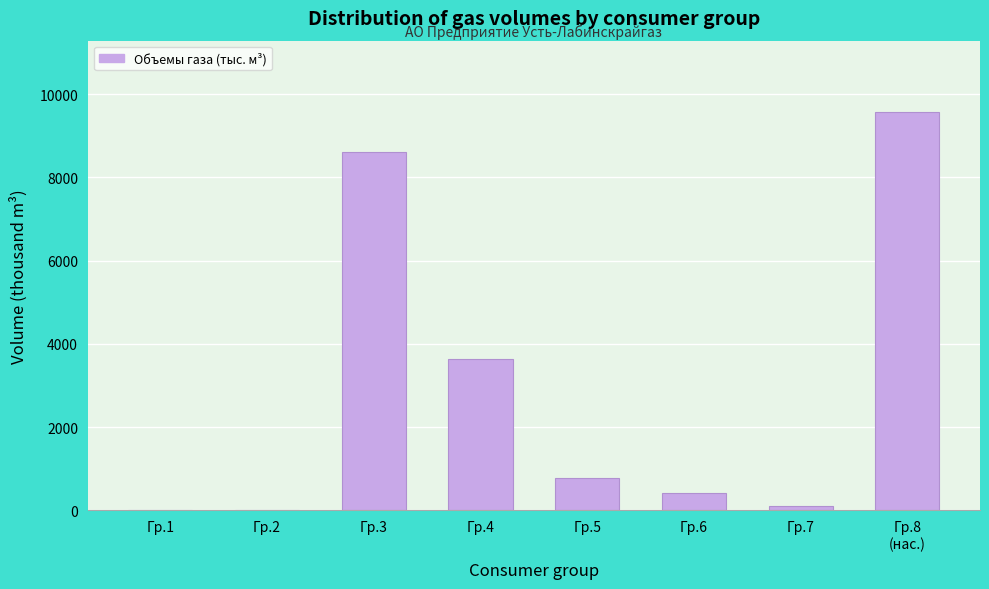

Is it true that the value at Гр.1 is 0.0?

True